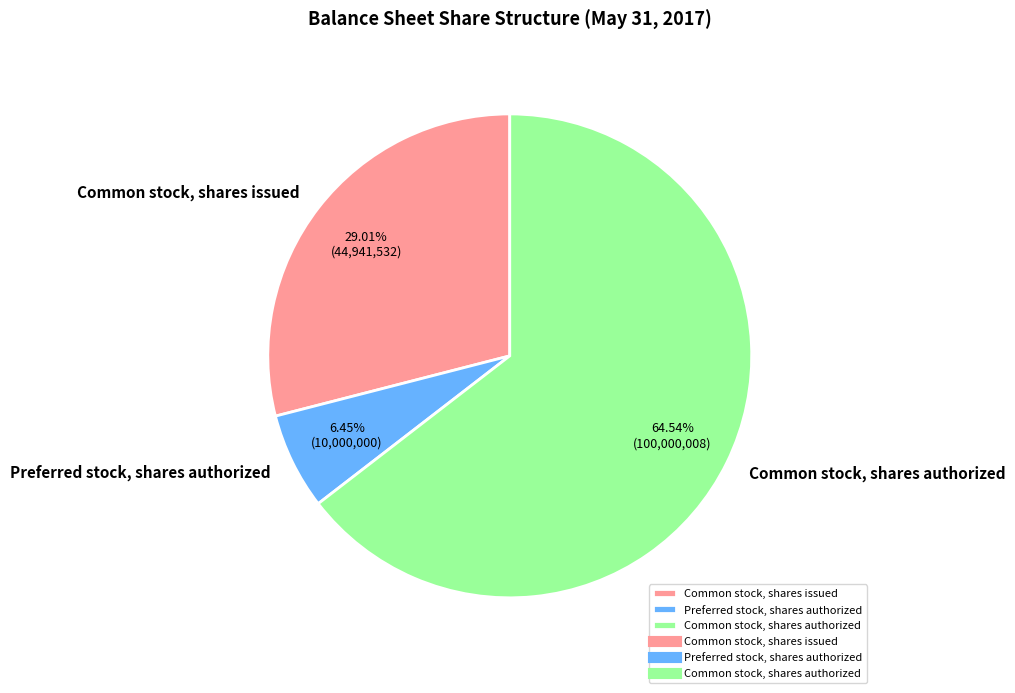

Is there any slice that represents more than half of the pie?

Yes